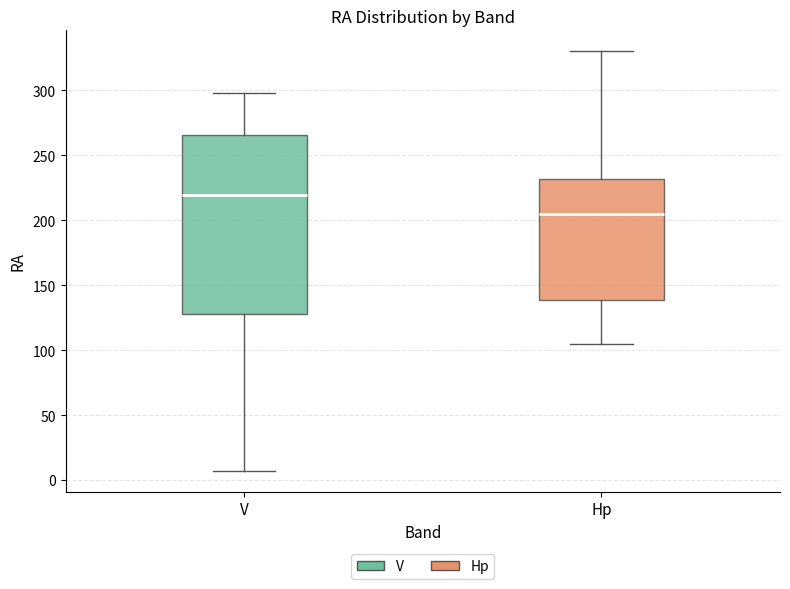

Reading left to right, read every box against the y-axis: the position of its median line, the range the box covers, and the ends of its whiskers. The values are not printed on the chart, so give them approximately, as read against the axis.

V: median 220, box 130 to 265, whiskers 5 to 300
Hp: median 205, box 140 to 230, whiskers 105 to 330